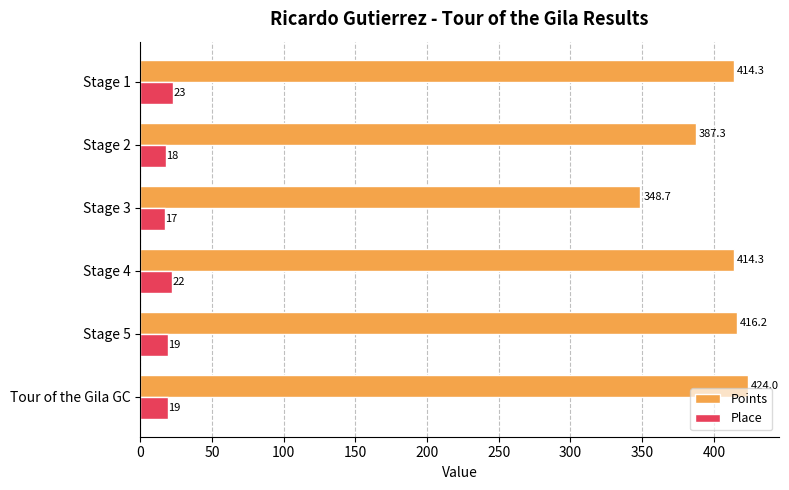

Is the value of Points at Stage 5 greater than the value of Place at Stage 2?

Yes